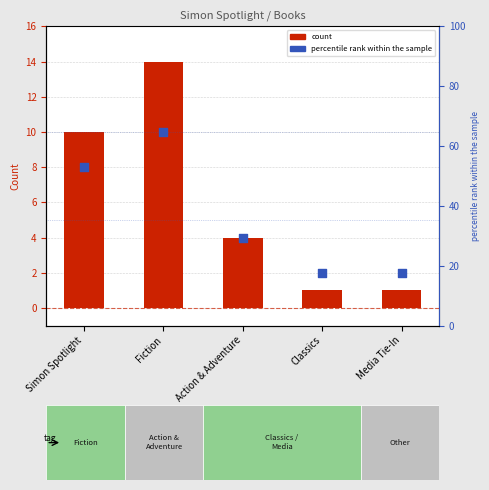

Which series contains the highest Y value?

Count